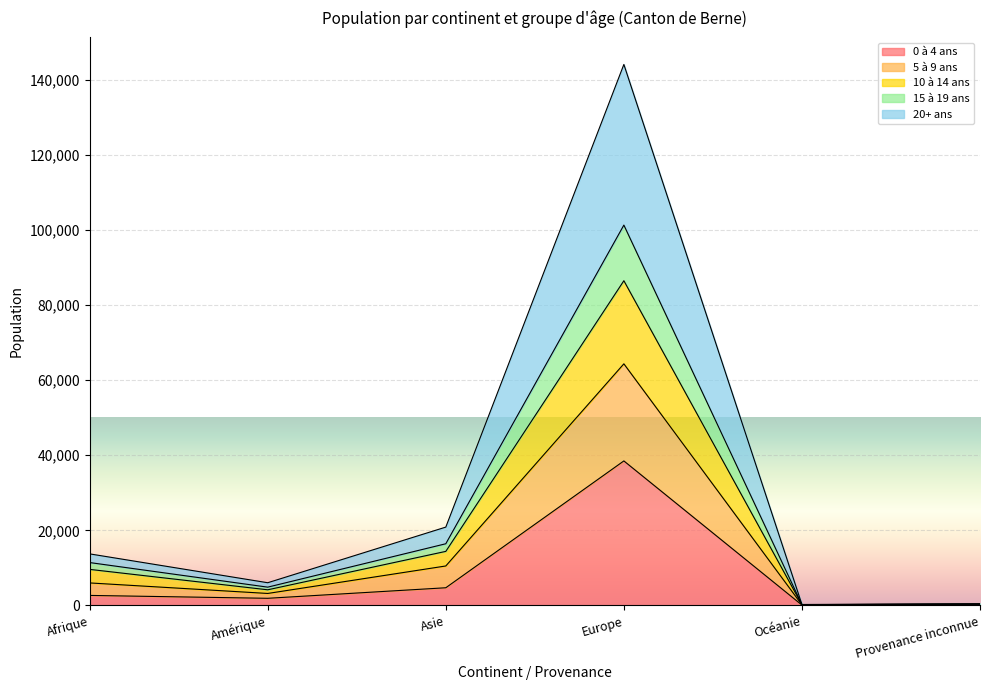

How many interior local peaks does the 20+ ans series have?

1